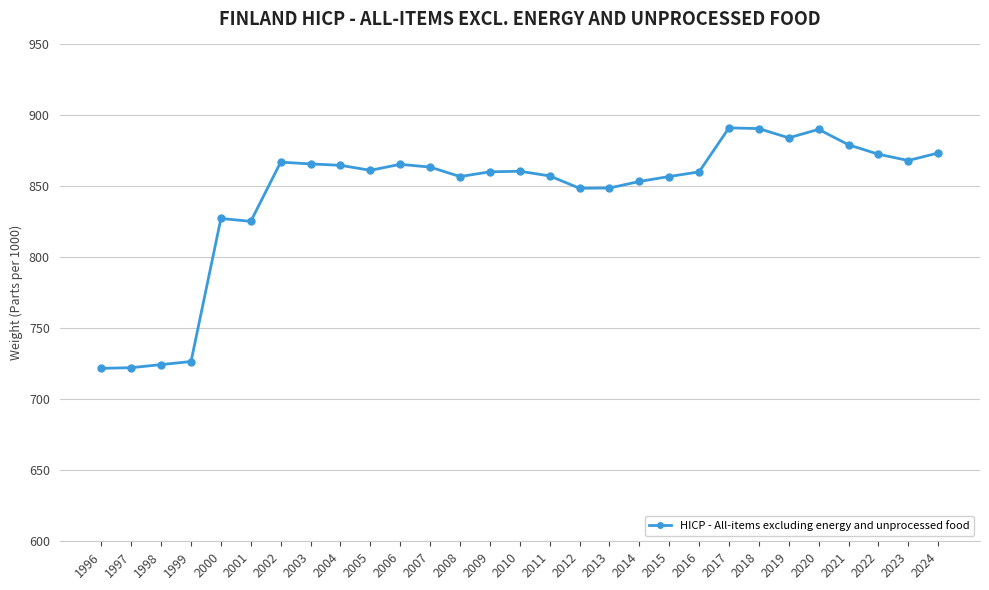

Is it true that the value at 2020 is 1215.5?

False